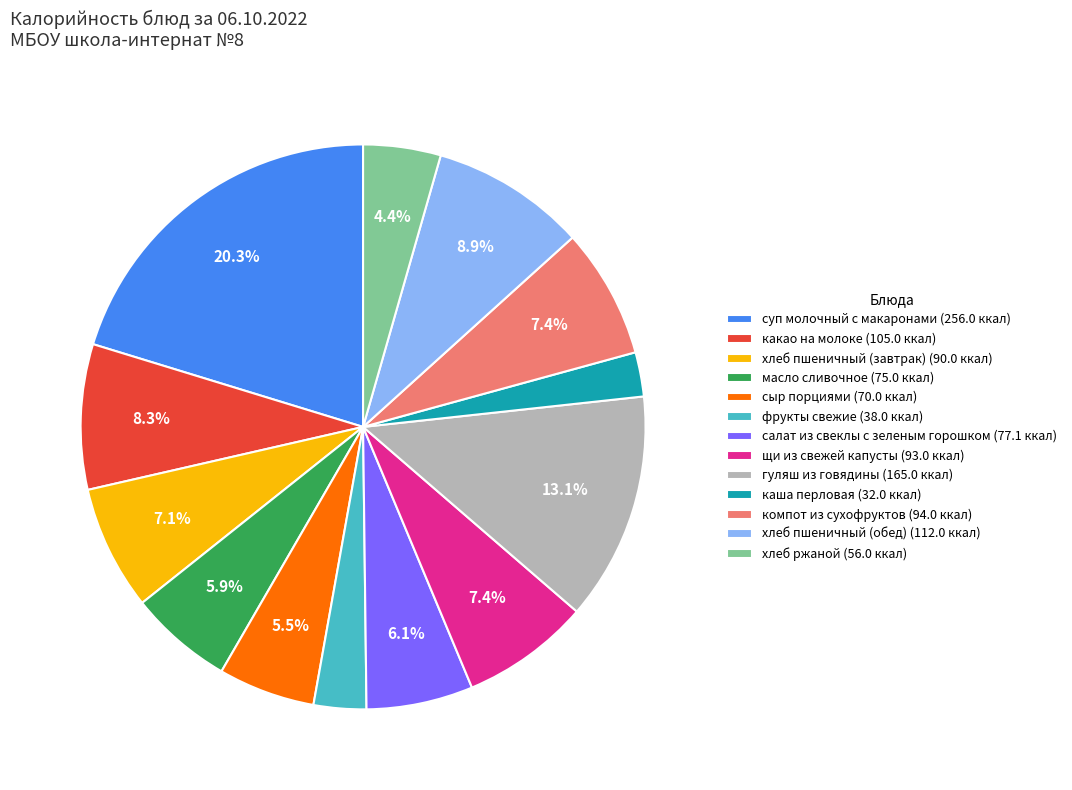

How many segments does this pie chart have?

13